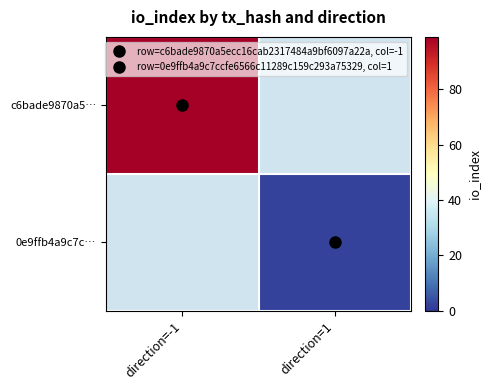

Rank the categories by 0e9ffb4a9c7c… value from highest to lowest.

direction=-1, direction=1